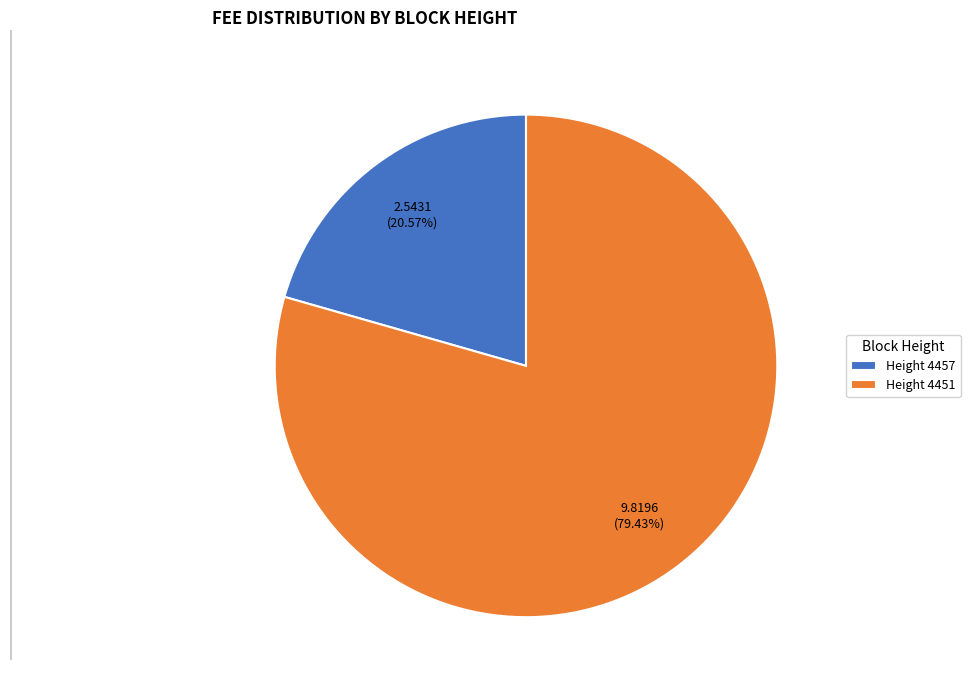

Combined, do Height 4457 and Height 4451 account for over 50%?

Yes